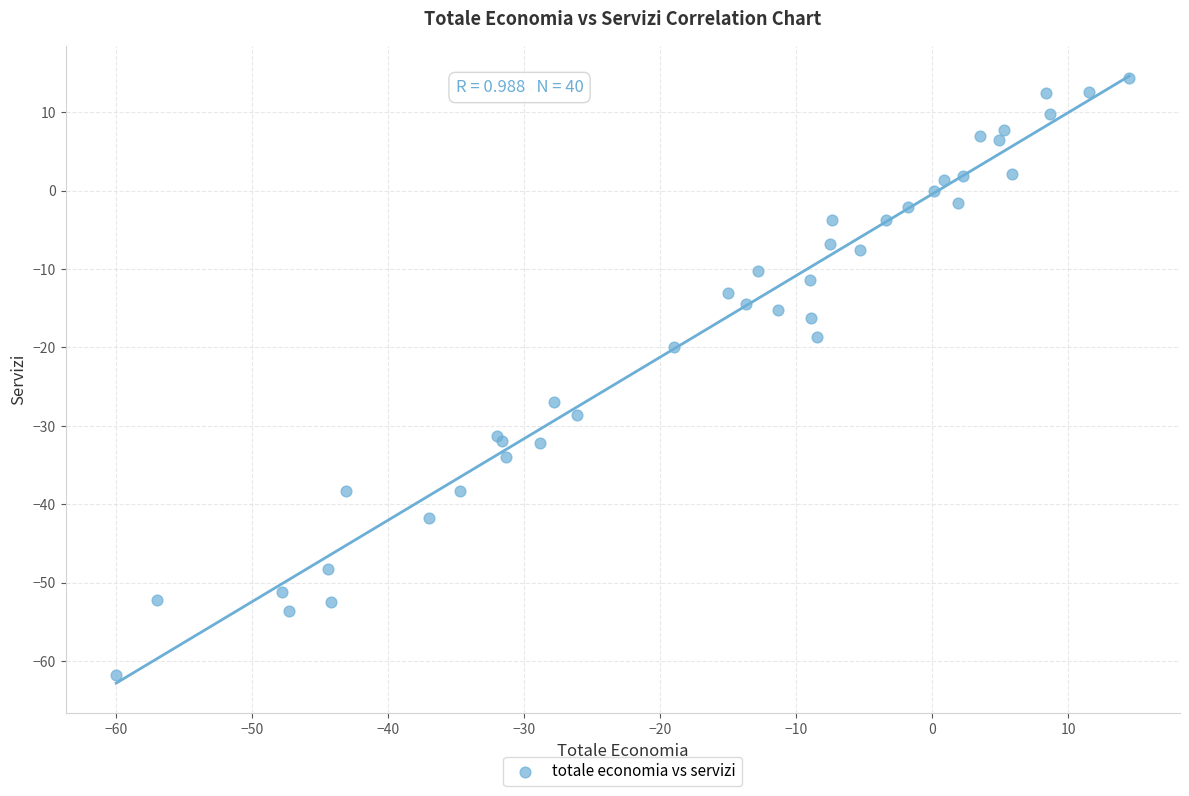

What Y value in the scatter plot is closest to -23?

-20.0